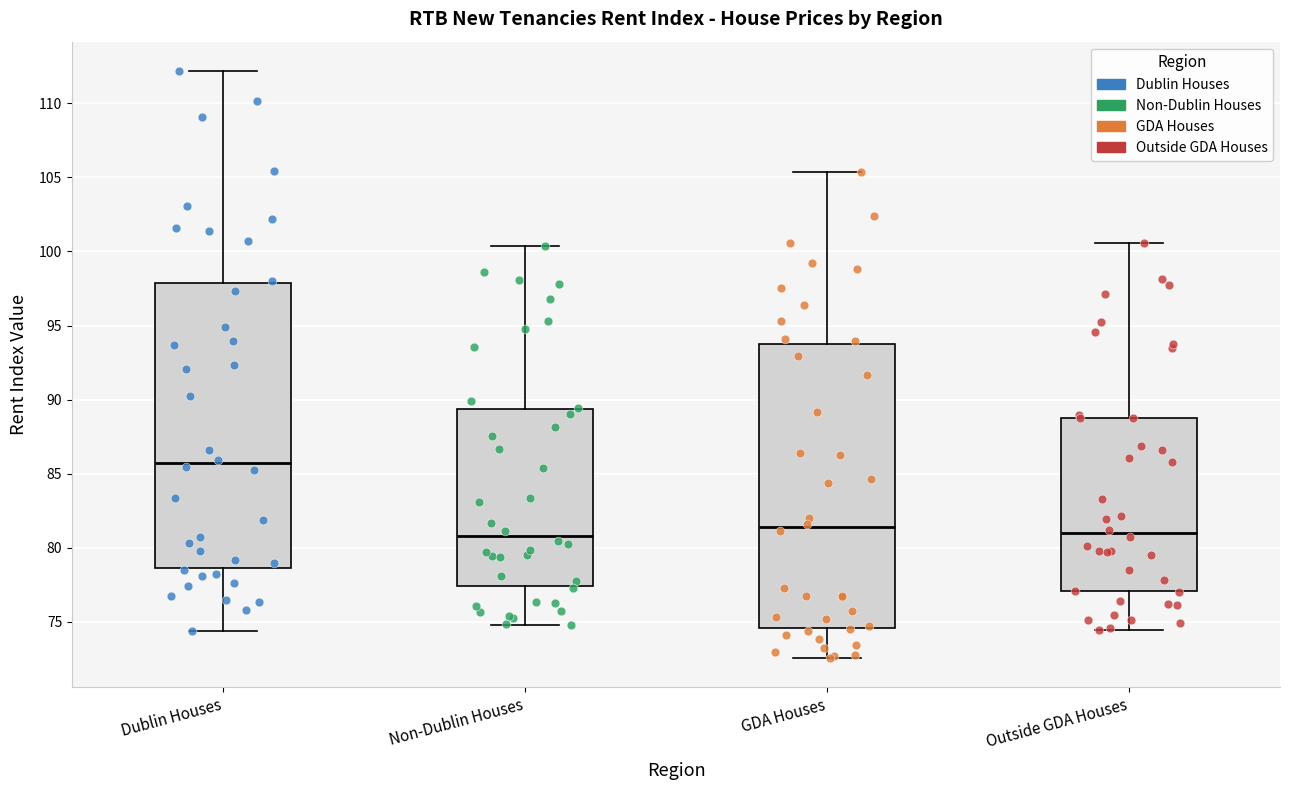

Which box's median line is the highest?

Dublin Houses